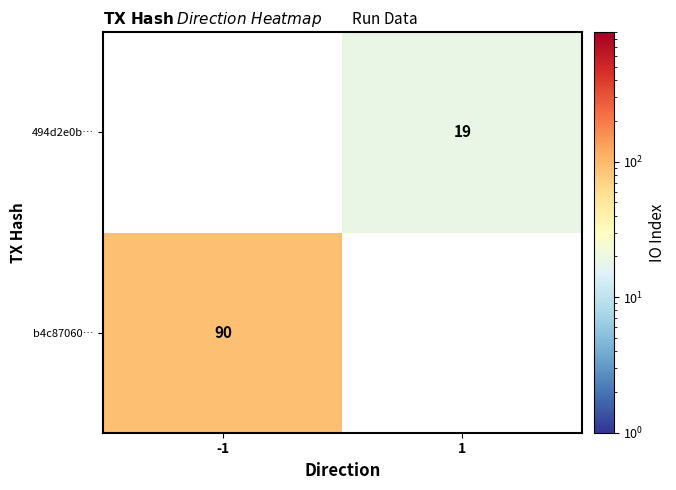

Is it true that 494d2e0b… equals 12.6 at 1?

False